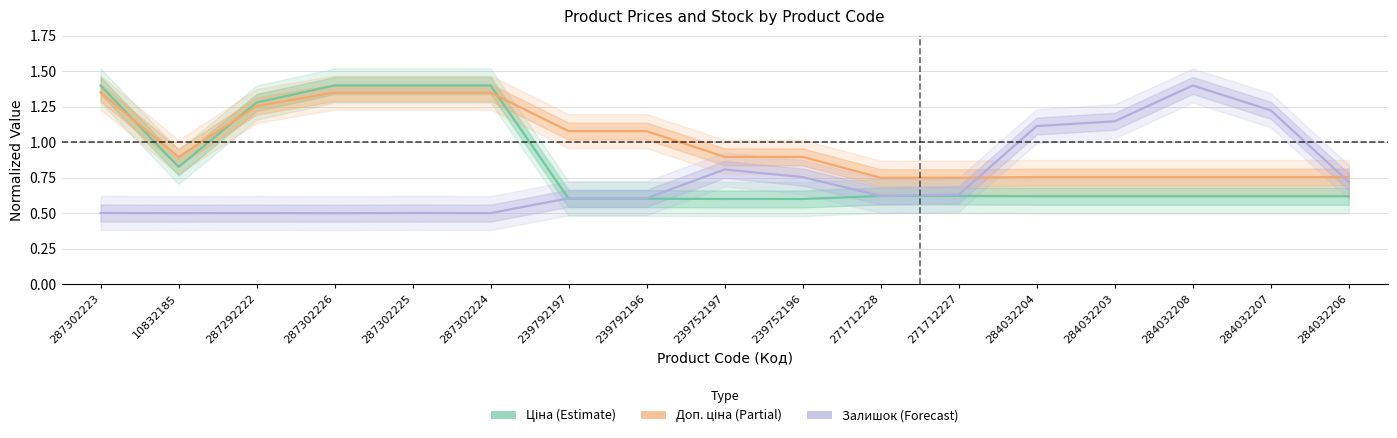

At which category is the sum across all series the highest?

287302223